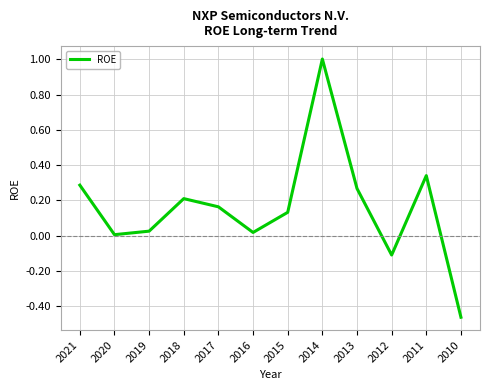

What is the greatest value displayed?

1.0